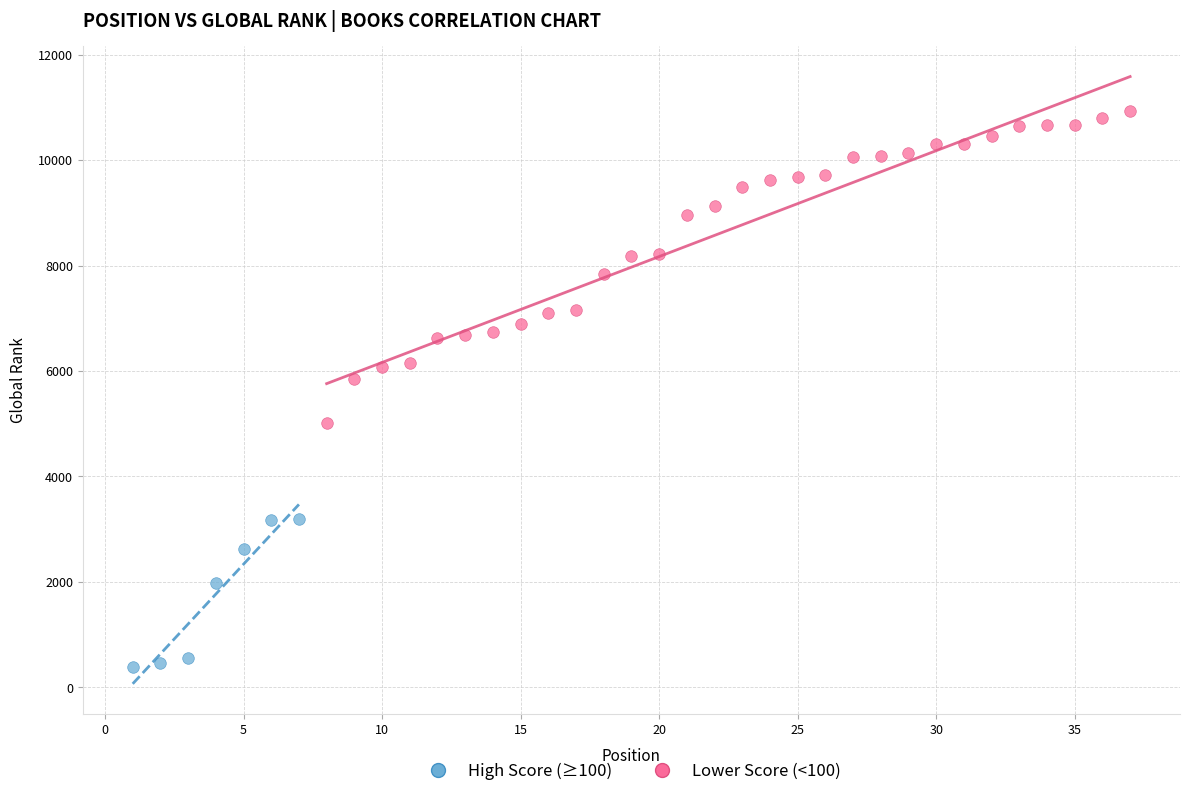

Which series has the widest spread of Y values?

Lower Score (<100)